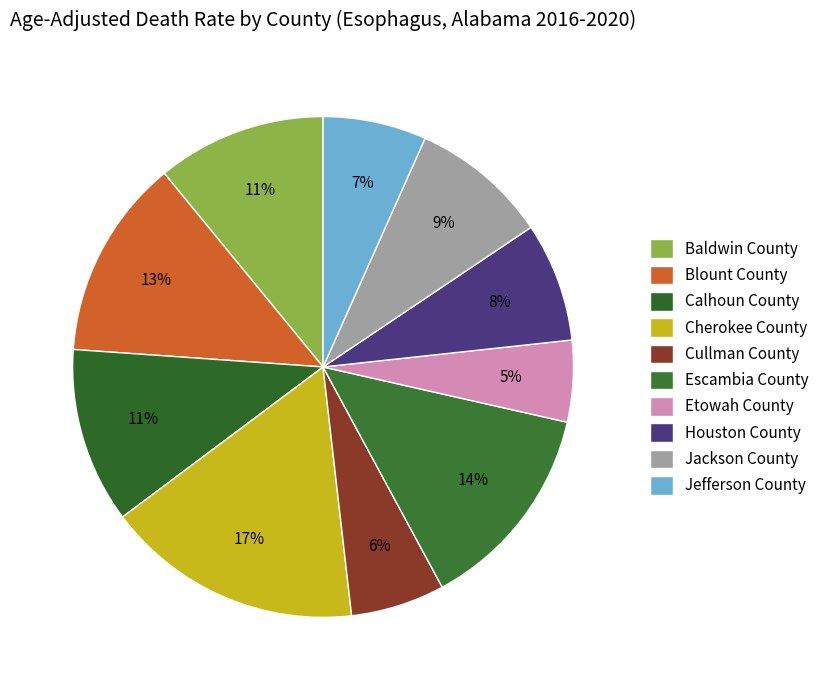

How many slices are in this pie chart?

10